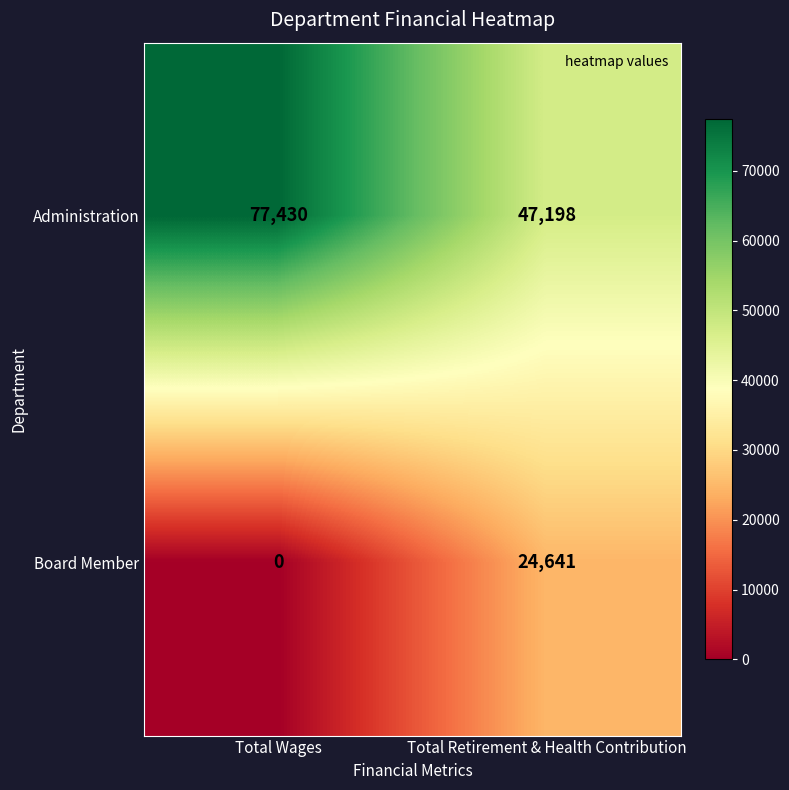

Rank the series by their maximum value, from lowest to highest.

Board Member, Administration